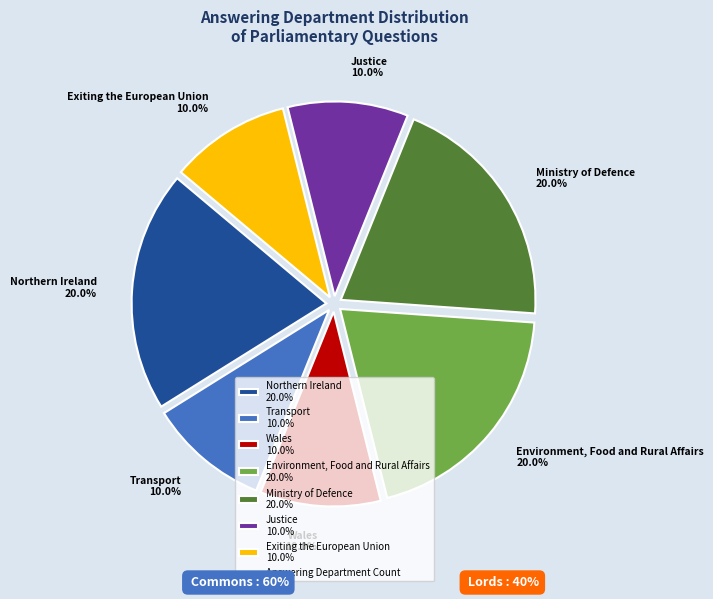

Which has a higher value, Environment, Food and Rural Affairs 20.0% or Transport 10.0%?

Environment, Food and Rural Affairs 20.0%